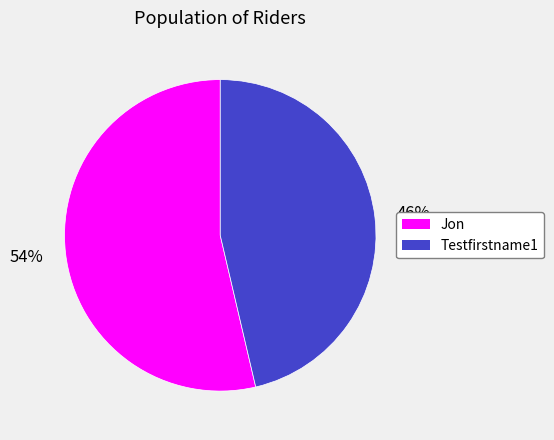

Count the number of slices in the pie.

2